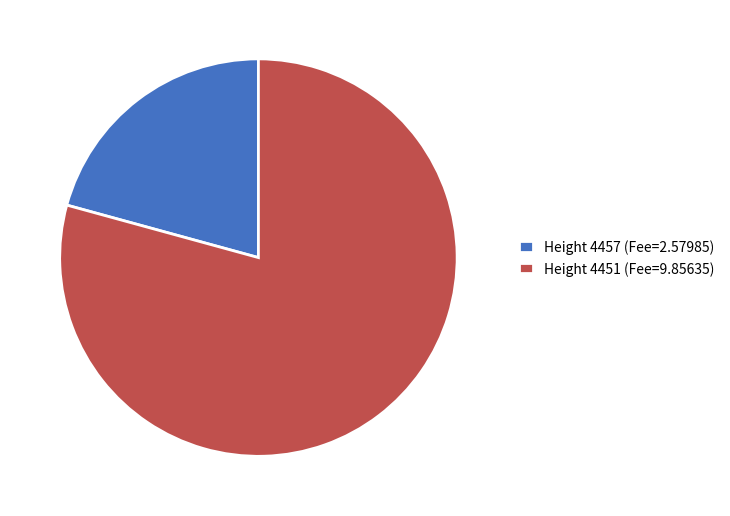

Is the sum of Height 4457 (Fee=2.57985) and Height 4451 (Fee=9.85635) greater than half?

Yes